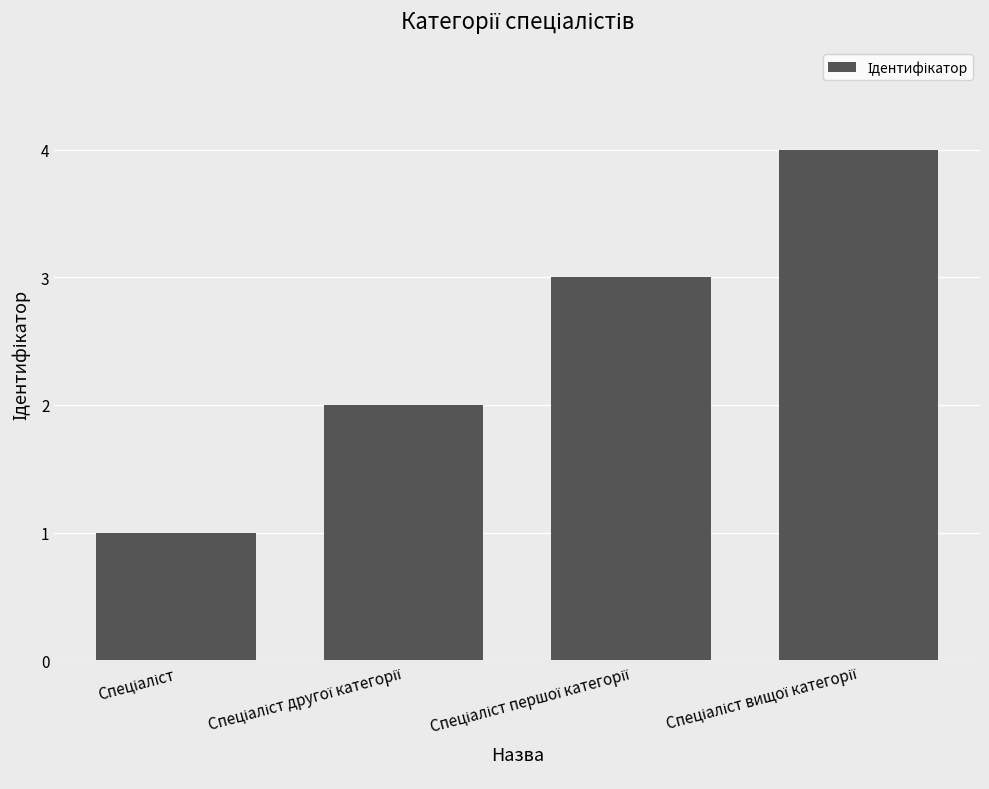

Does the chart contain stacked bars?

No